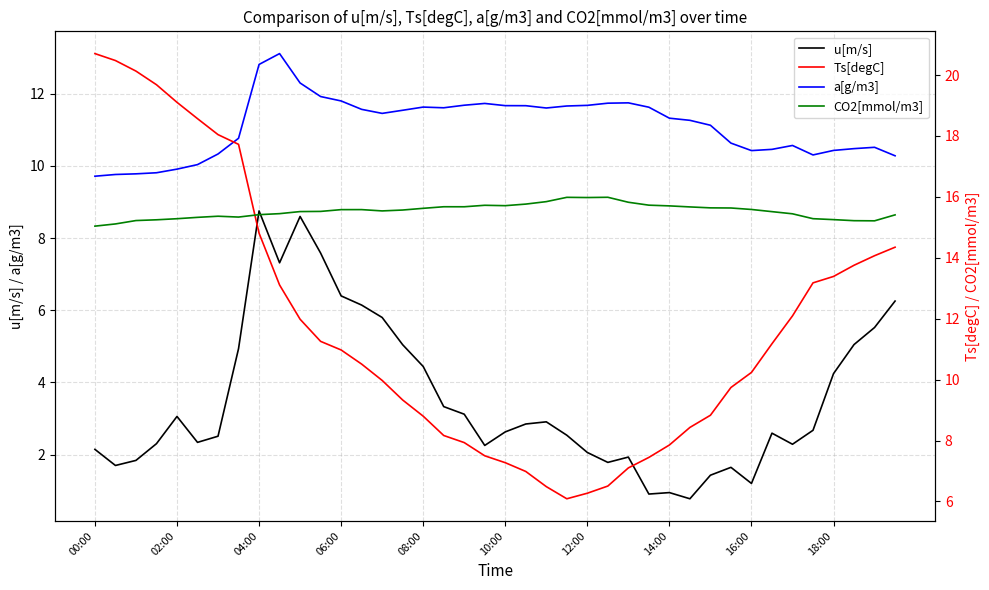

True or false: a[g/m3] and u[m/s] intersect in this chart.

False